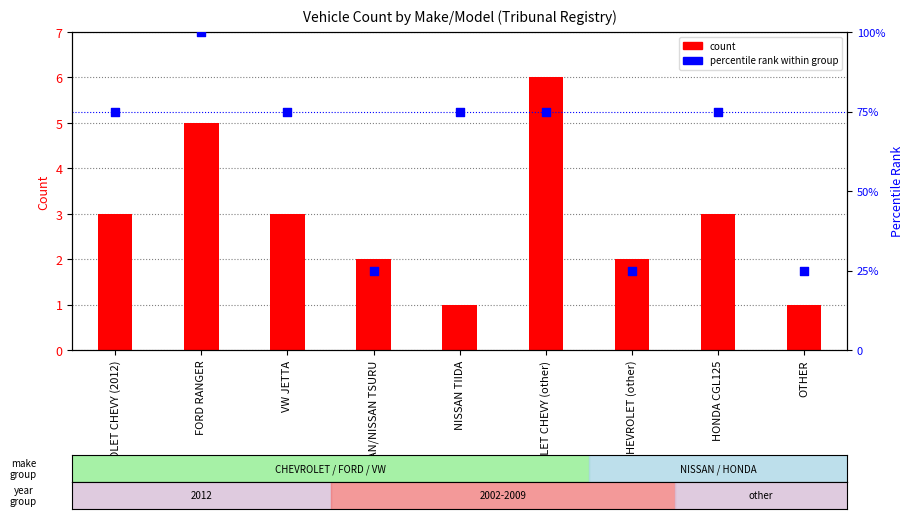

What are all the series names shown in the legend?

count, percentile rank